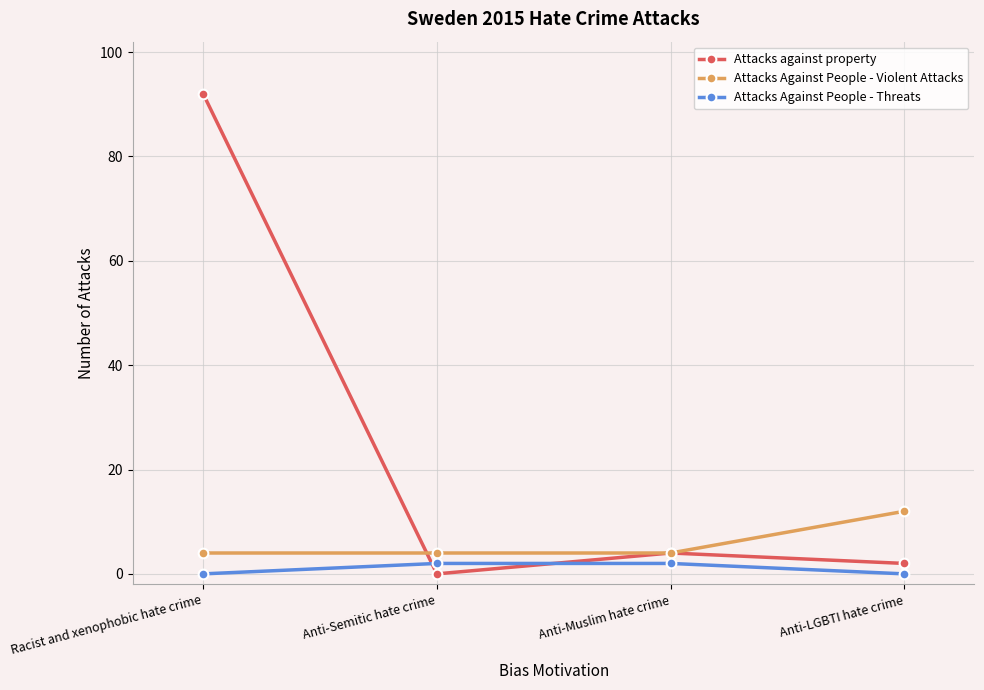

Which series has the largest range (max minus min)?

Attacks against property